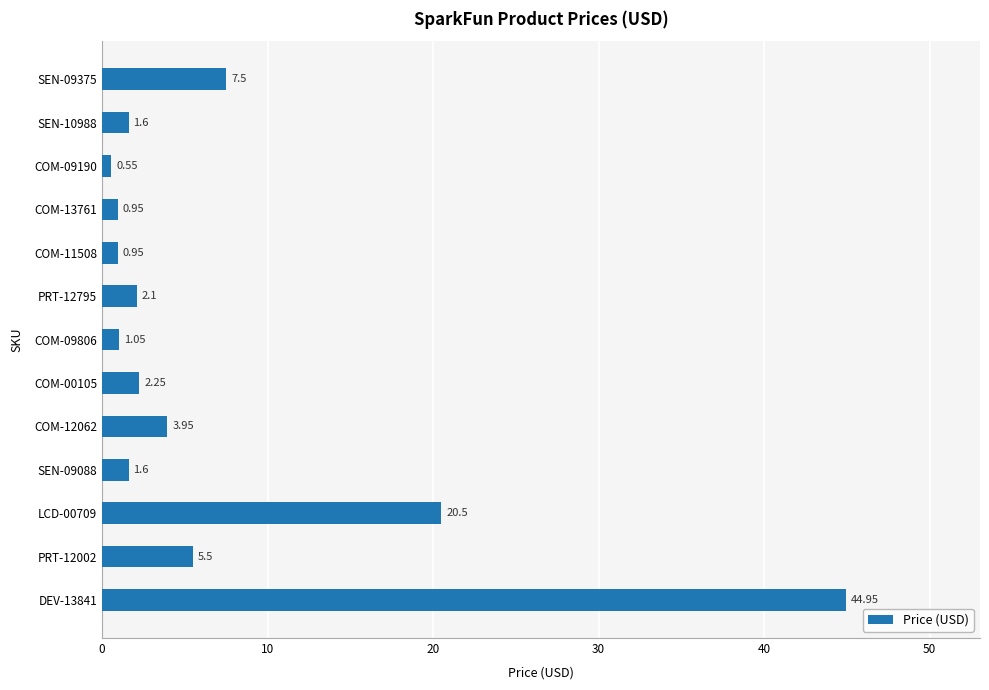

What is the difference between the maximum and minimum values?

44.4